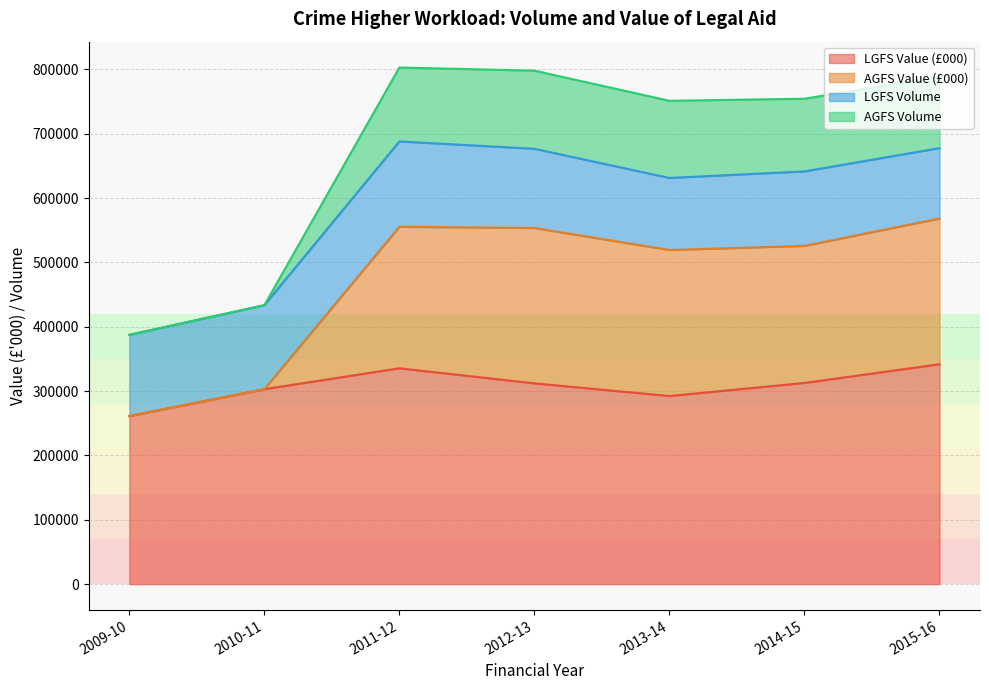

What is the highest value of the LGFS Value (£000) series?

341720.5